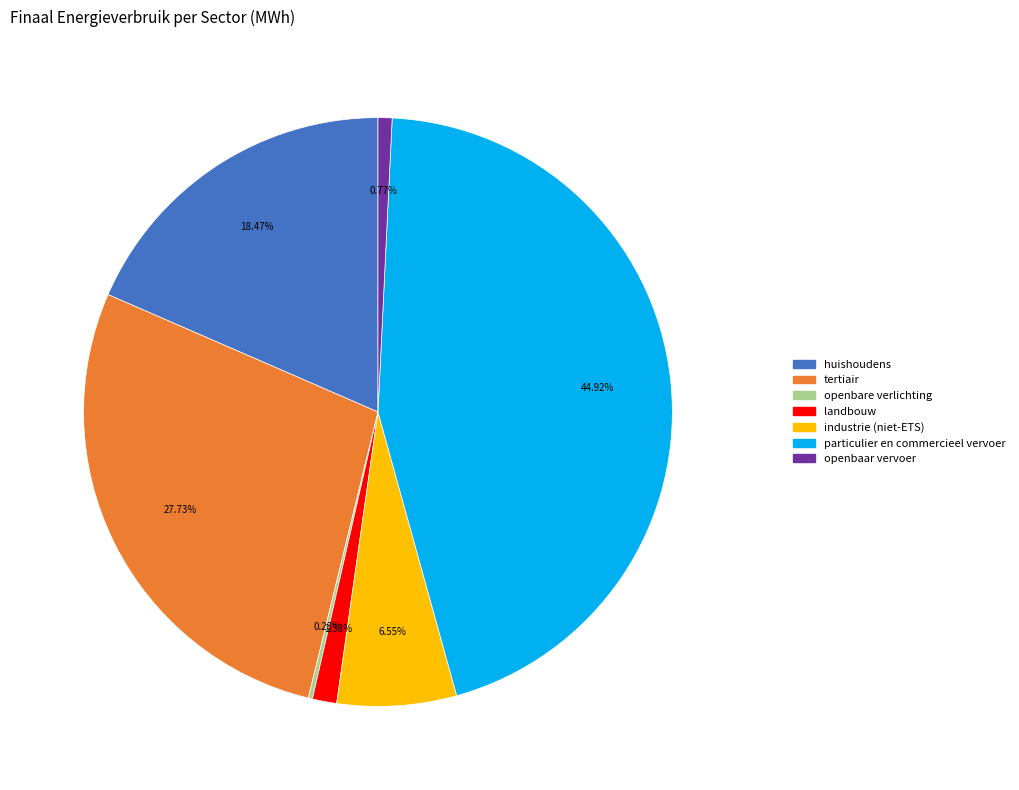

Is there a majority slice in this chart?

No